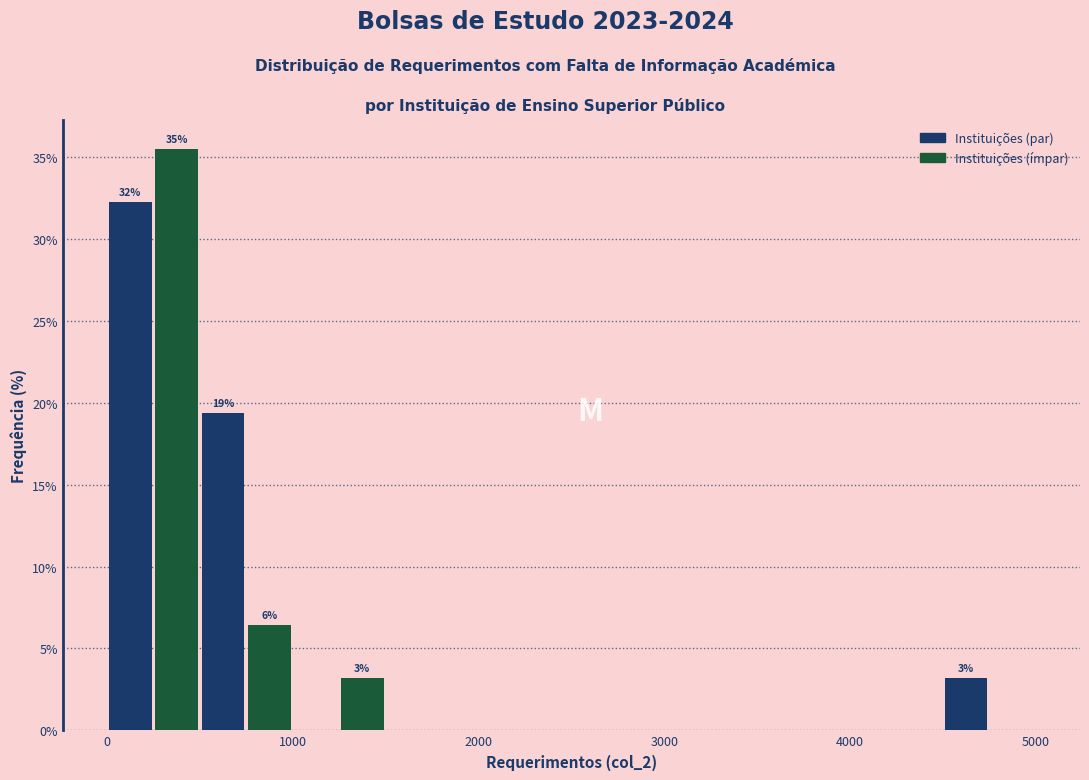

Read against the x-axis, roughly where is the centre of the tallest bar?

400